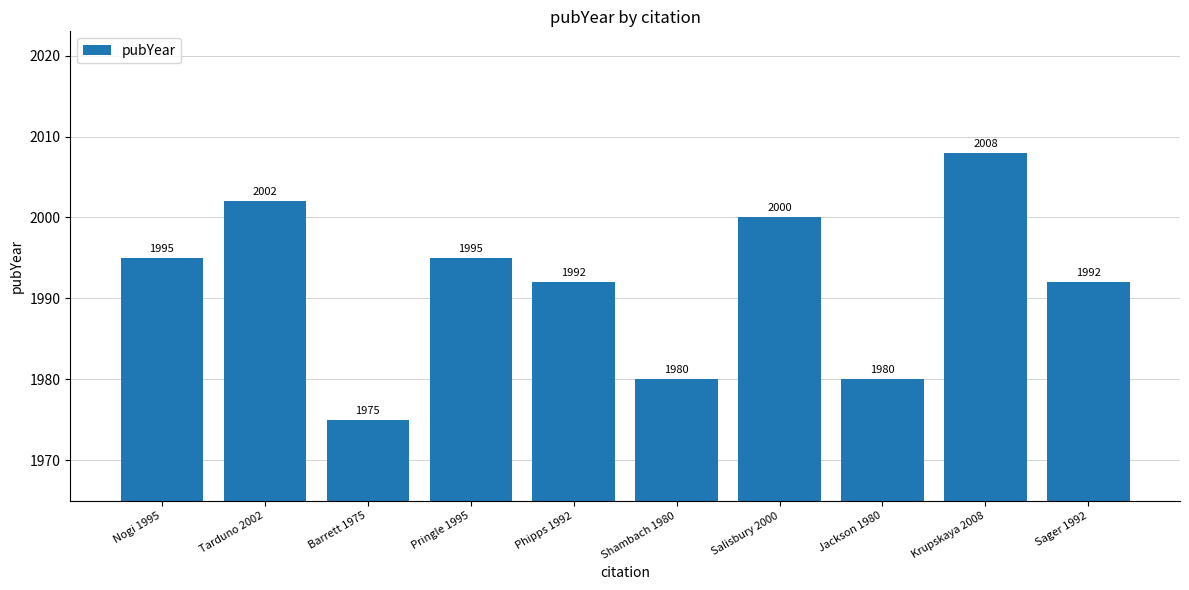

Count the number of categories in the chart.

10